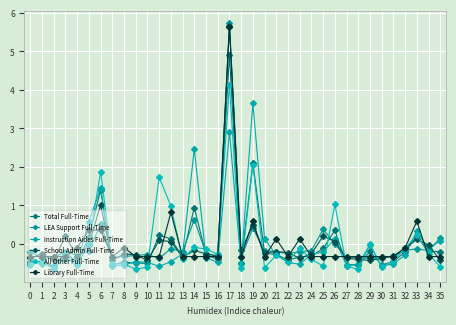

What is the value of the Library Full-Time point at the 2nd from the left?

-0.3